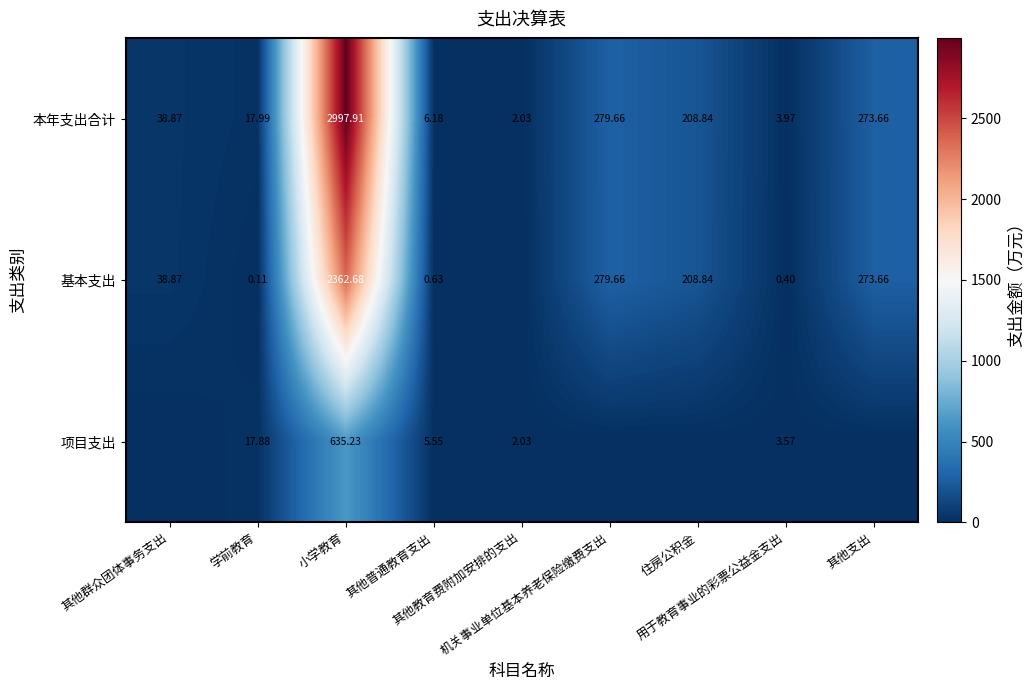

How many data points in 本年支出合计 are above 38?

5